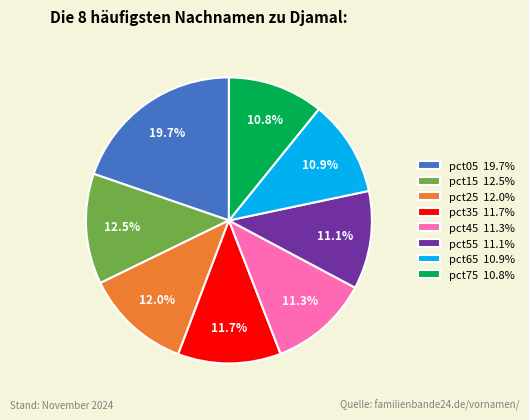

Is there any slice that represents more than half of the pie?

No